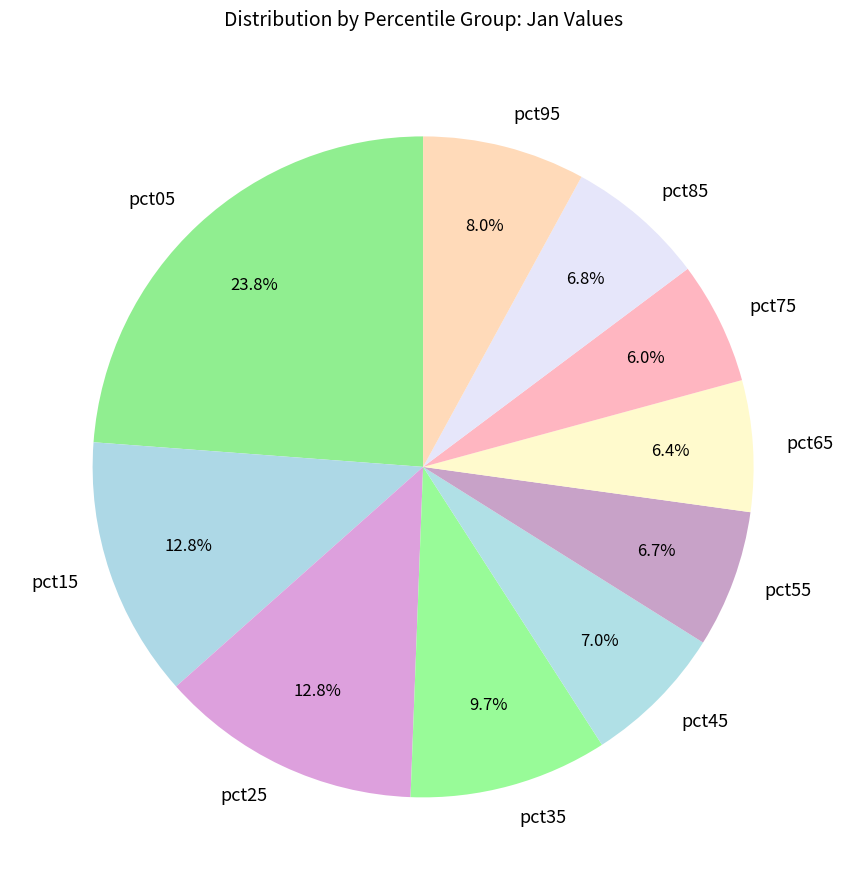

What is the total percentage of pct75 and pct65?

12.4%